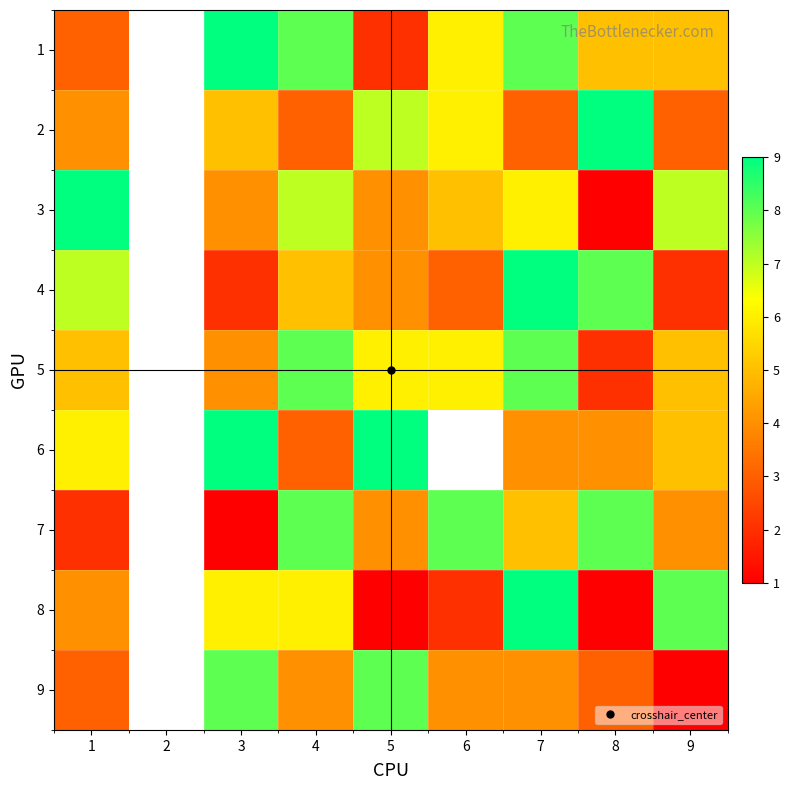

Rank the series at 8 from lowest to highest value.

3, 8, 5, 9, 6, 1, 4, 7, 2